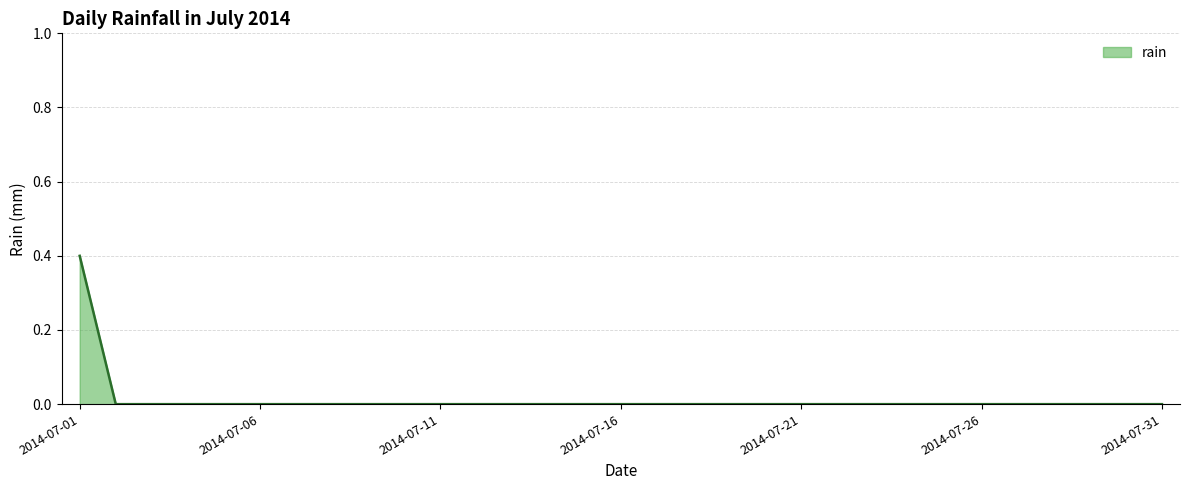

What is the sum of all values?

0.4